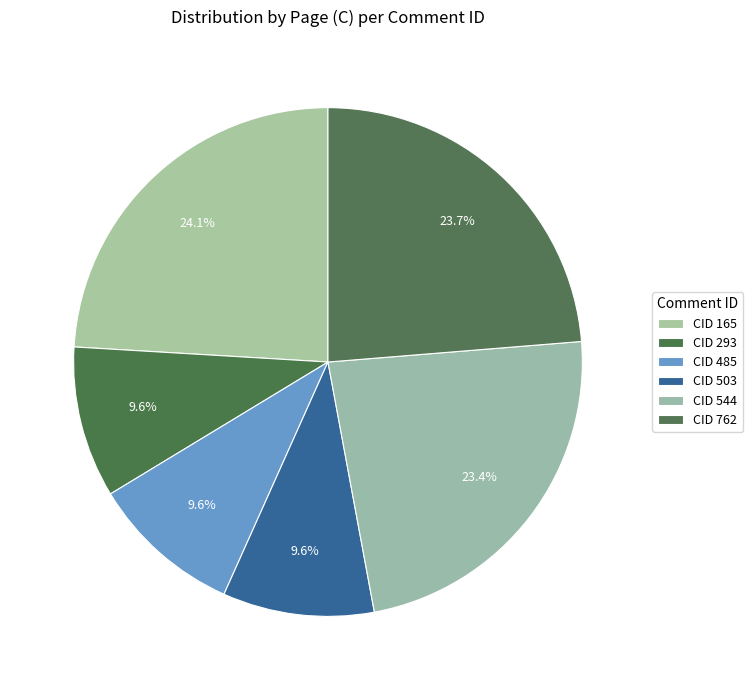

How many slices are in this pie chart?

6